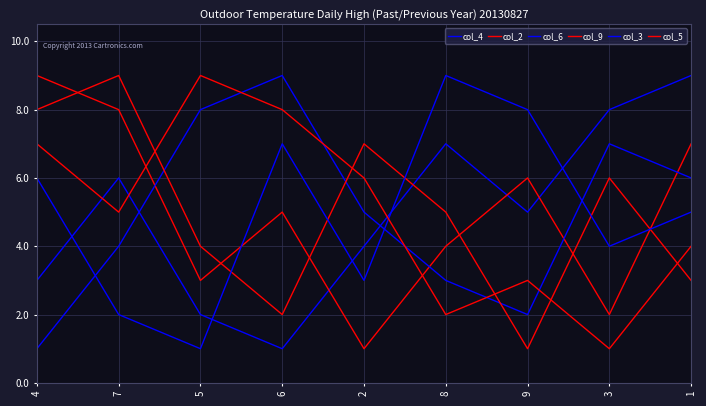

List the labels in order of col_6 value, smallest first.

4, 9, 8, 7, 2, 1, 3, 5, 6